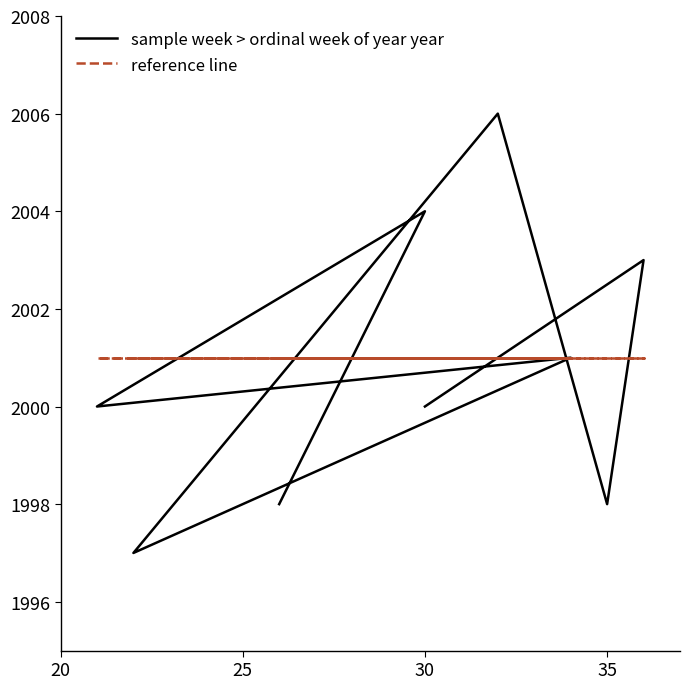

Is the value of sample week > ordinal week of year year at 30 greater than the value of reference line at 35?

No